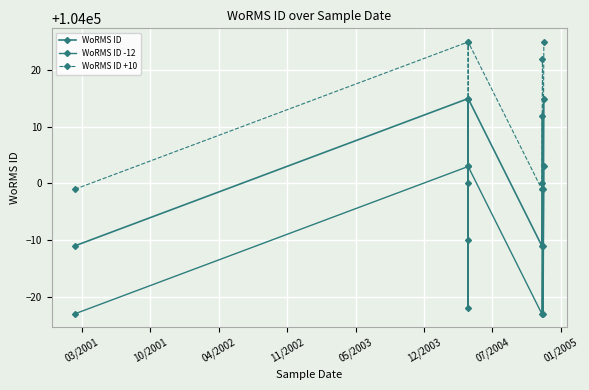

What is the average value of the WoRMS ID +10 series?

104012